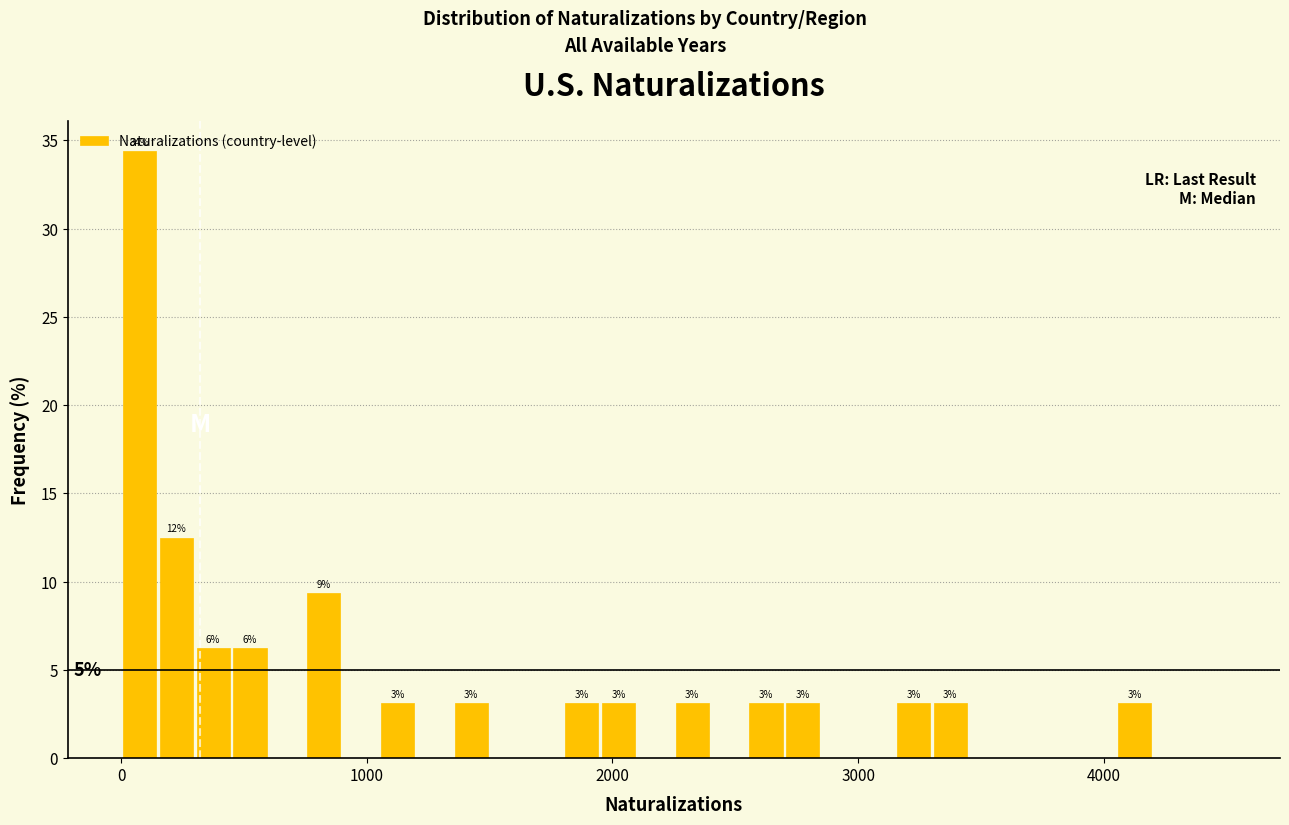

Around what value on the x-axis is the tallest bar? Give the approximate position of its centre, as read against the axis.

100